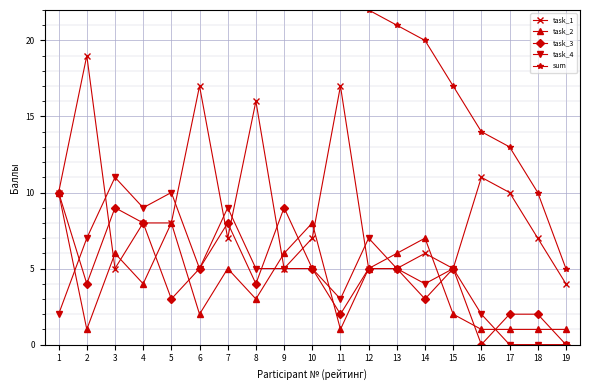

The value of task_1 at 13 is 5. True or false?

True